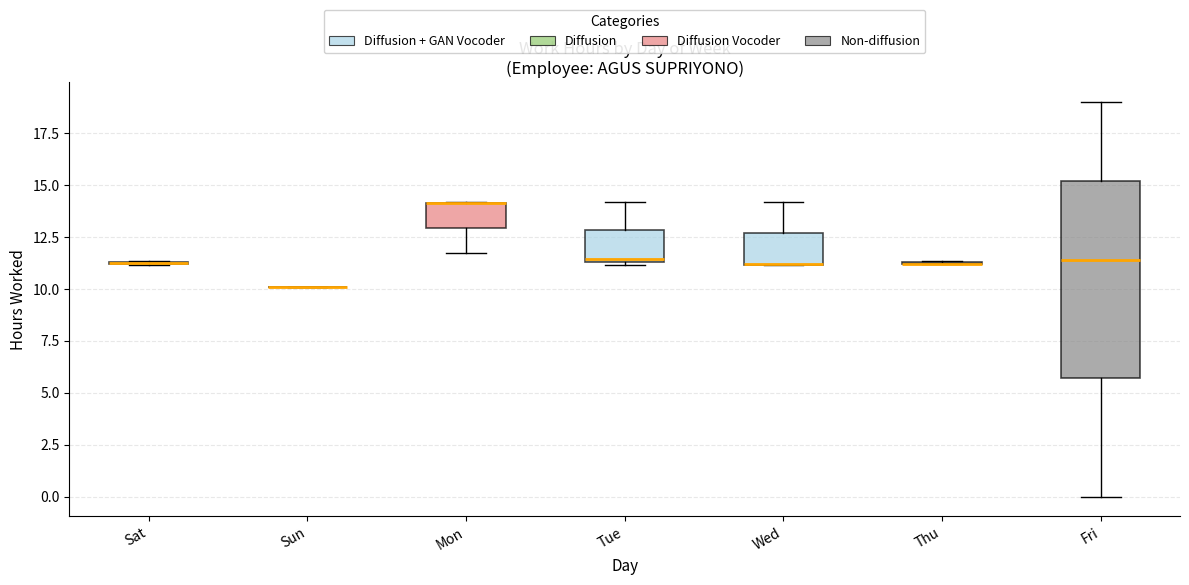

Where is the upper edge of the box for Mon on the y-axis? The values are not printed on the chart, so give them approximately, as read against the axis.

14.0